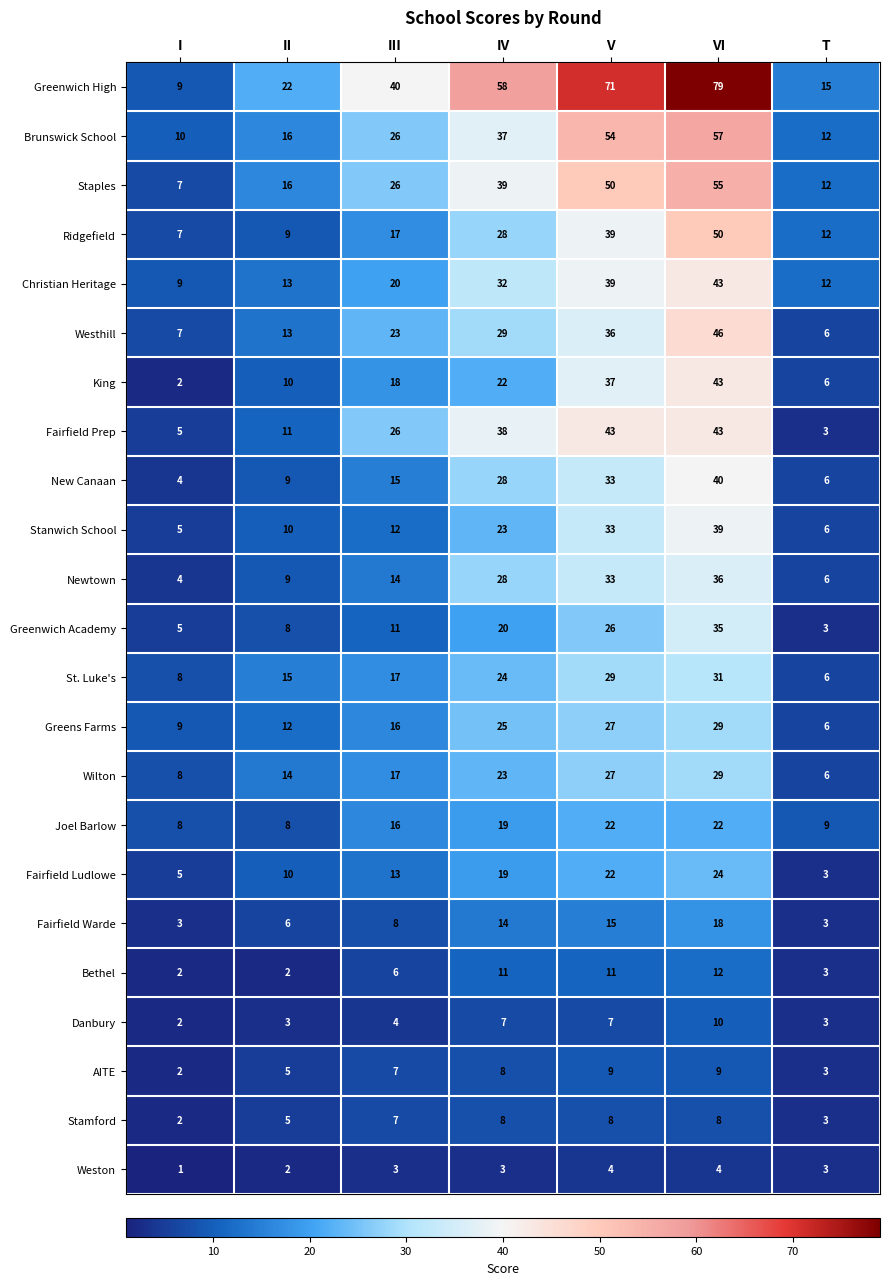

Which series has the widest spread of values?

Greenwich High